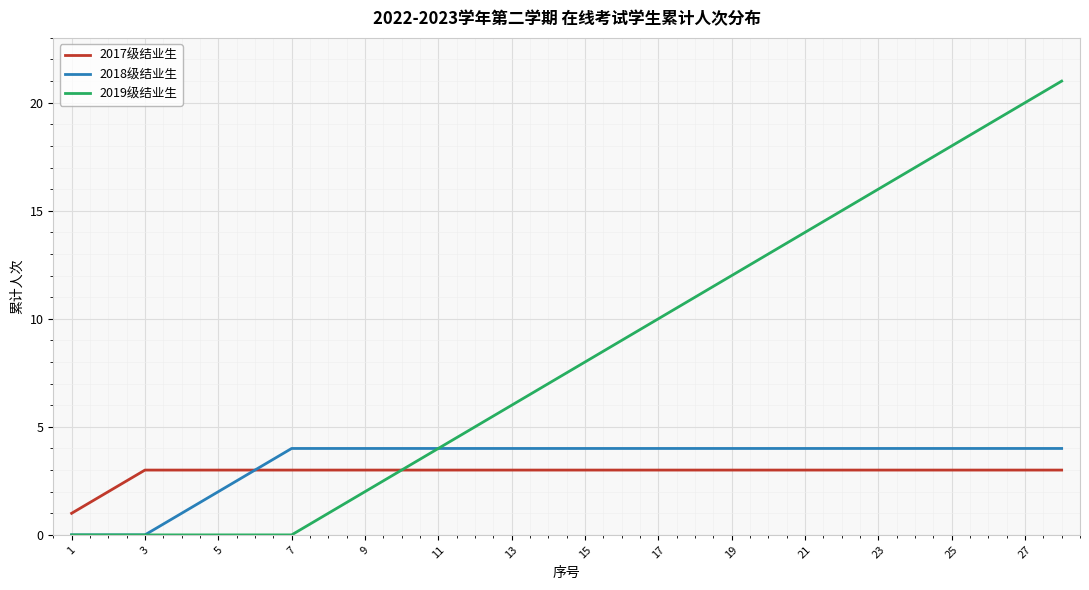

How many lines are shown in the chart?

3